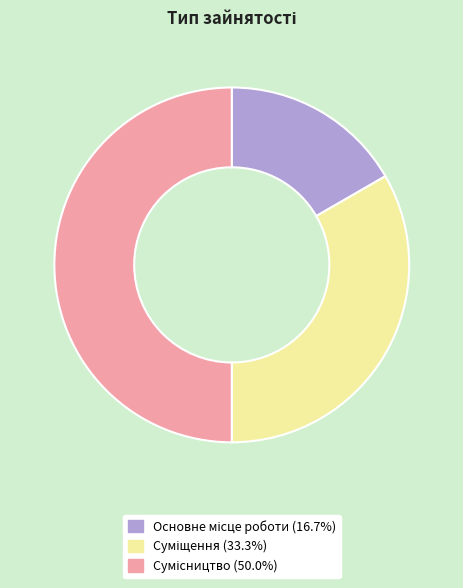

To the nearest percent, what is the combined percentage of Суміщення and Сумісництво?

83%